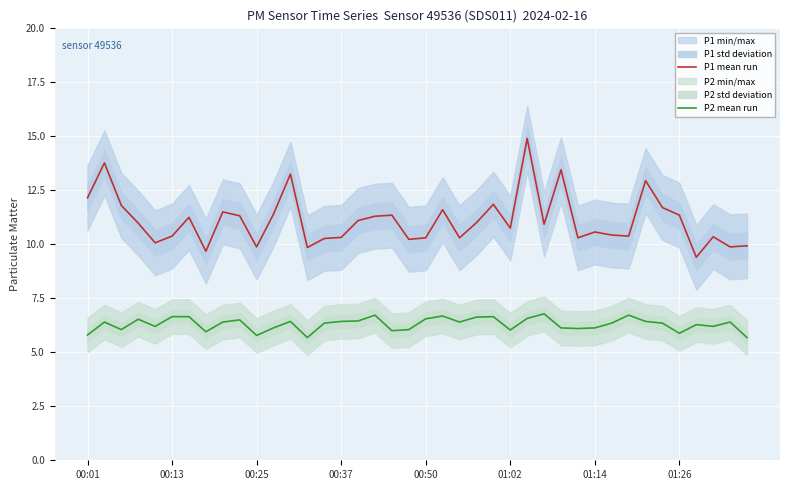

Is it true that P2 mean run equals 2.1 at 36?

False